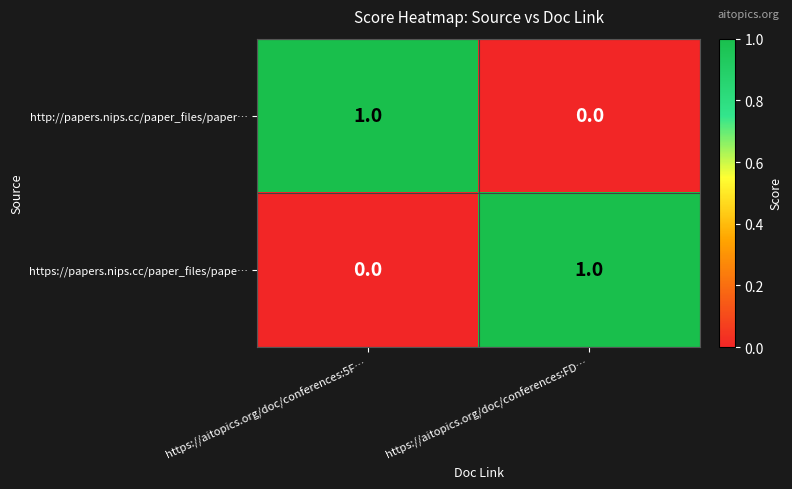

What is the difference between the highest and lowest values at https://aitopics.org/doc/conferences:FD…?

1